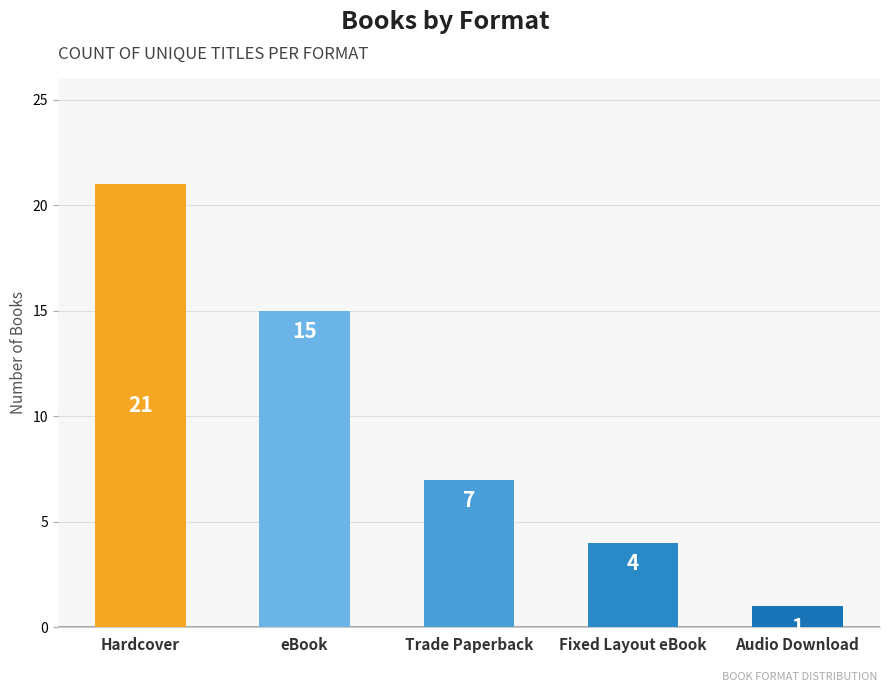

True or false: the data shows 1 at Audio Download.

True